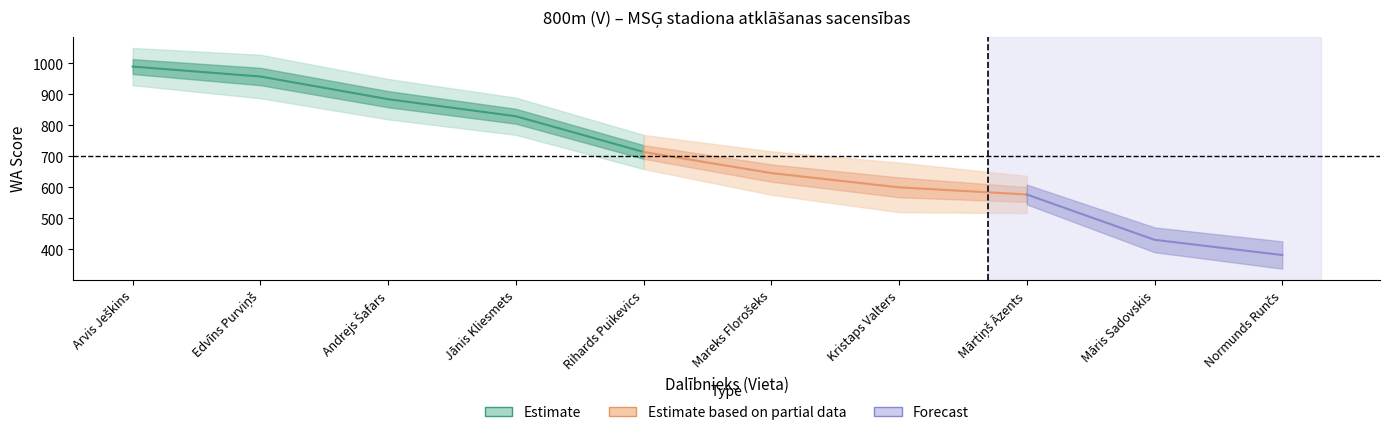

Does the chart have visible grid lines?

No